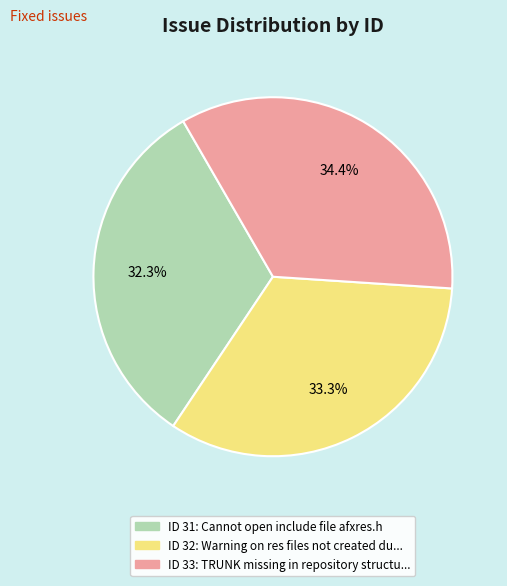

Does any single category account for the majority?

No